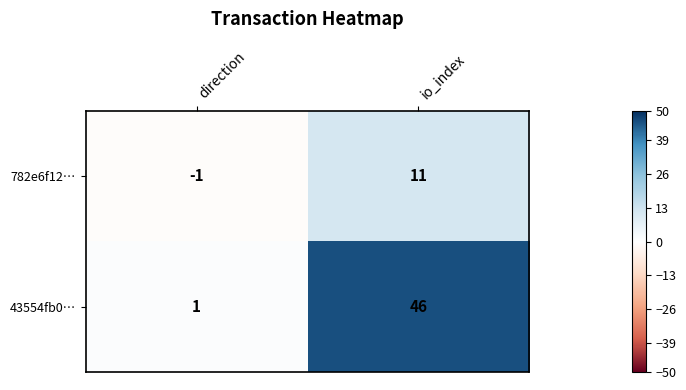

What is the sum of all 782e6f12… values?

10